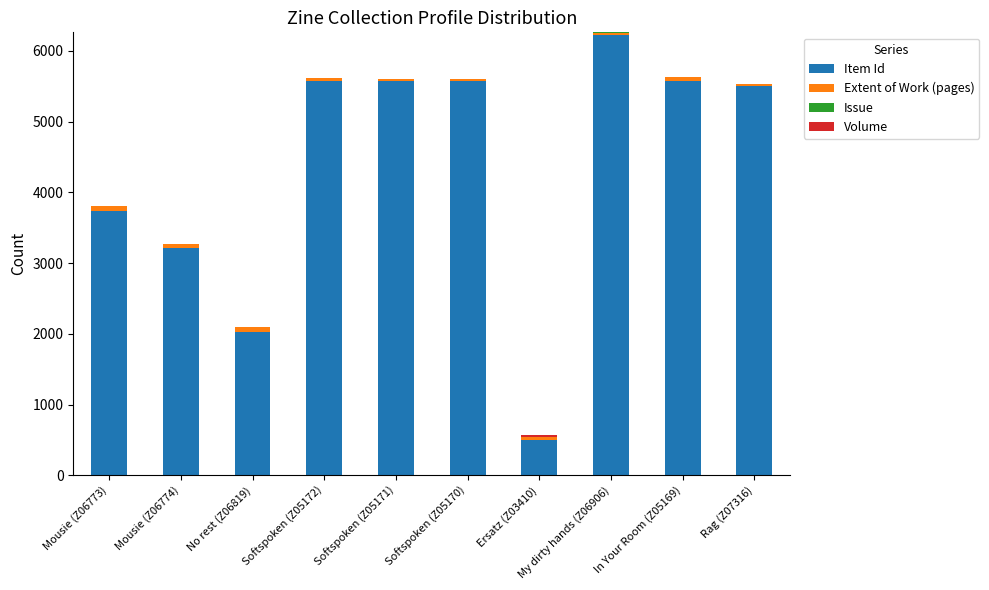

Where is Item Id nearest to the value 3359?

Mousie (Z06774)